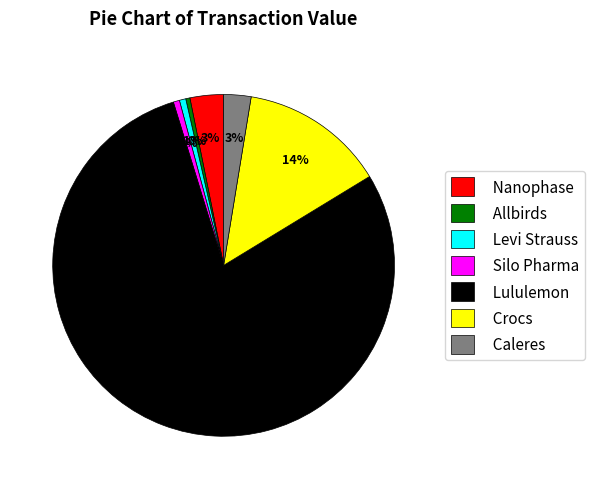

To the nearest percent, what is the average slice percentage?

14%